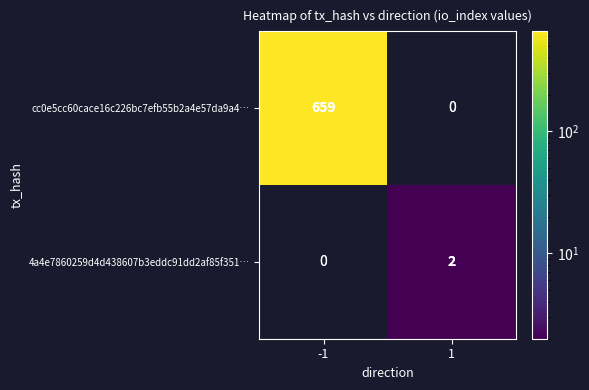

At 1, list the series in order from smallest to largest.

cc0e5cc60cace16c226bc7efb55b2a4e57da9a4…, 4a4e7860259d4d438607b3eddc91dd2af85f351…